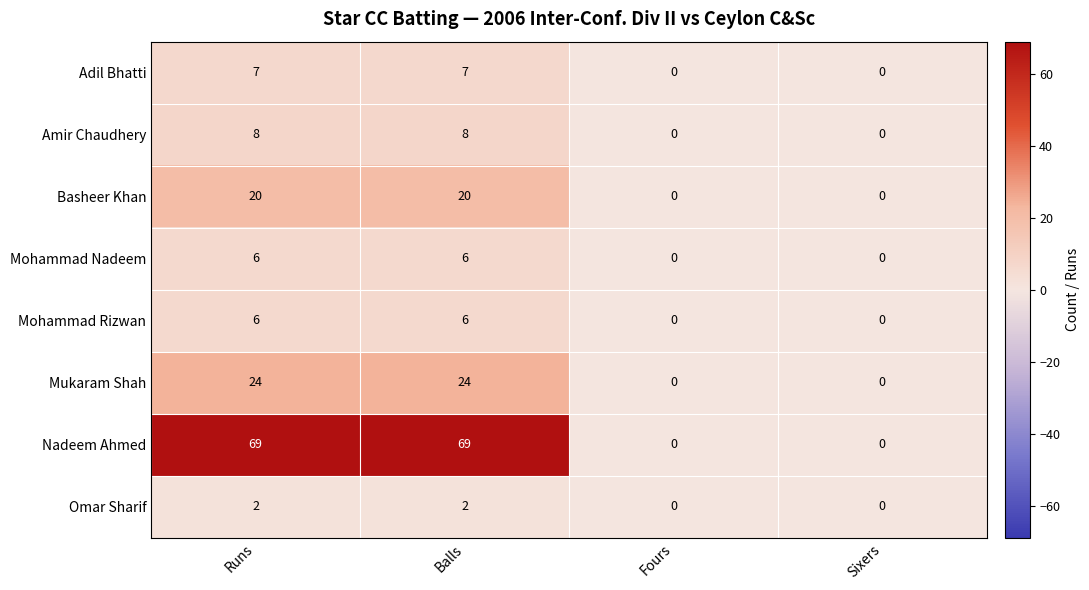

Is it true that Nadeem Ahmed equals 35 at Fours?

False